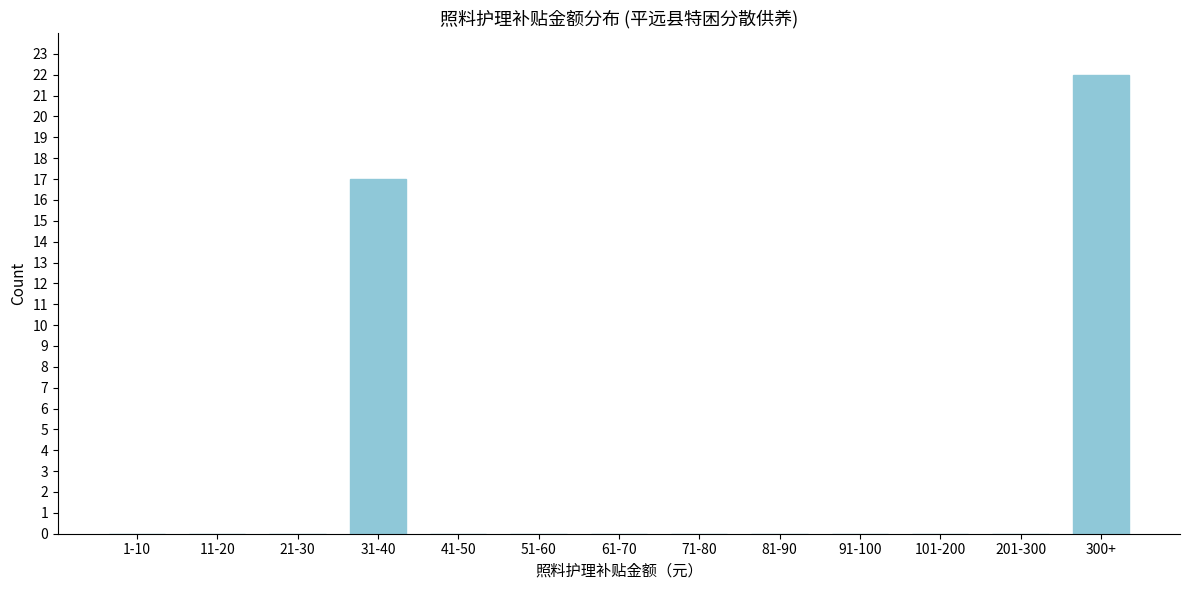

Reading left to right, transcribe all the data shown in this chart.

1-10=0	11-20=0	21-30=0	31-40=17	41-50=0	51-60=0	61-70=0	71-80=0	81-90=0	91-100=0	101-200=0	201-300=0	300+=22